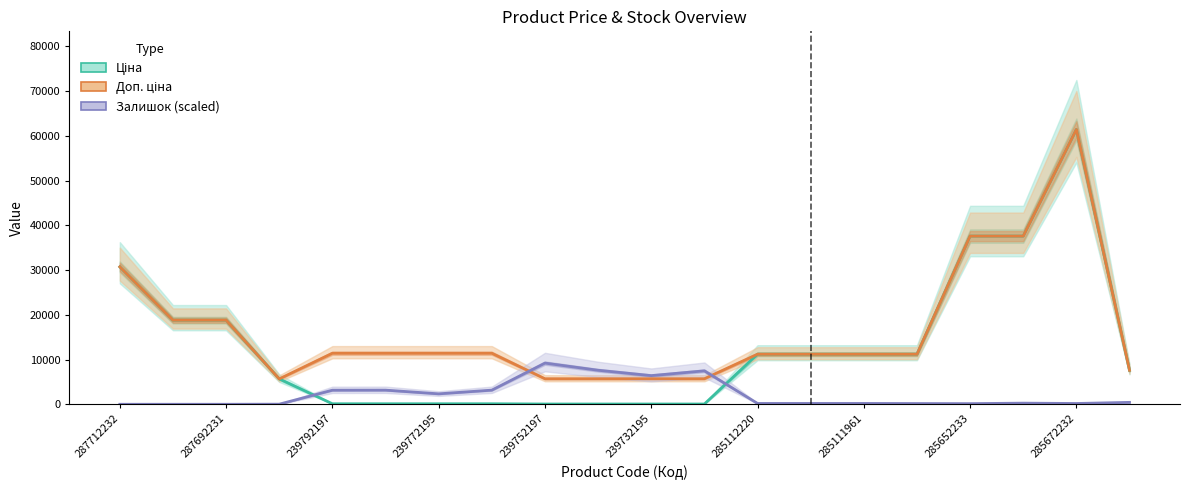

At how many categories does at least one series exceed 33130?

3